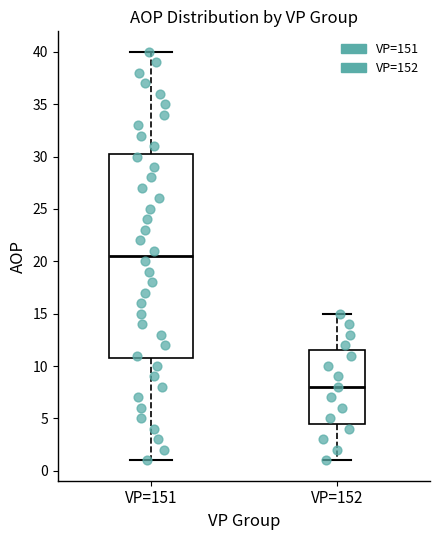

Reading left to right, transcribe this box plot: for each box, give where its median line is, the range the box spans, and where its two whiskers end, as read against the y-axis. The values are not printed on the chart, so give them approximately, as read against the axis.

VP=151: median 20.5, box 11.0 to 30.5, whiskers 1.0 to 40.0
VP=152: median 8.0, box 4.5 to 11.5, whiskers 1.0 to 15.0